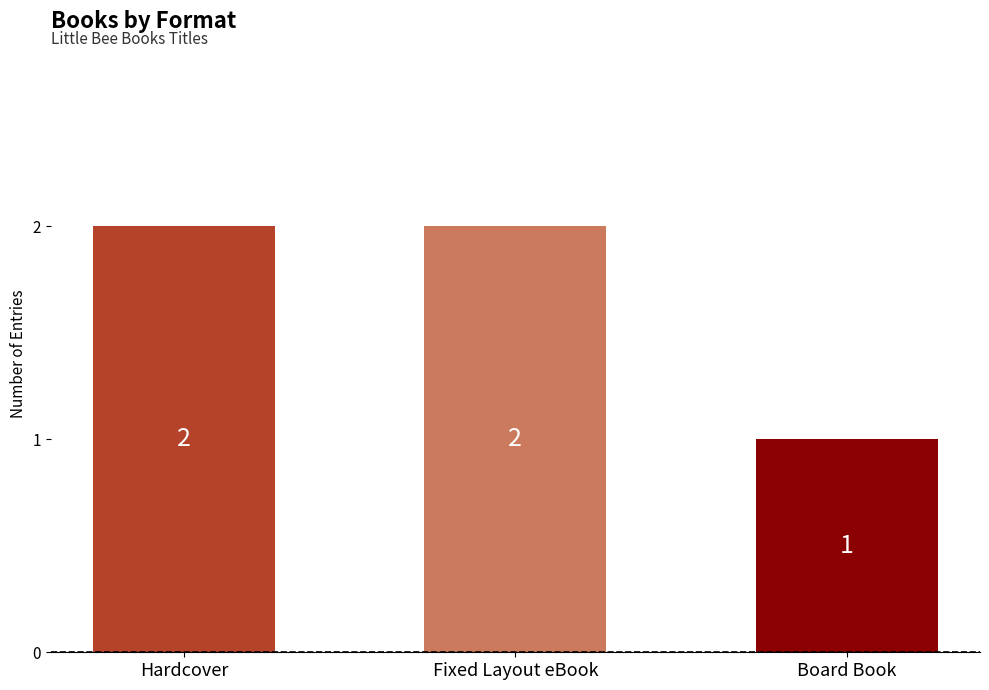

What value does the data have at Hardcover?

2